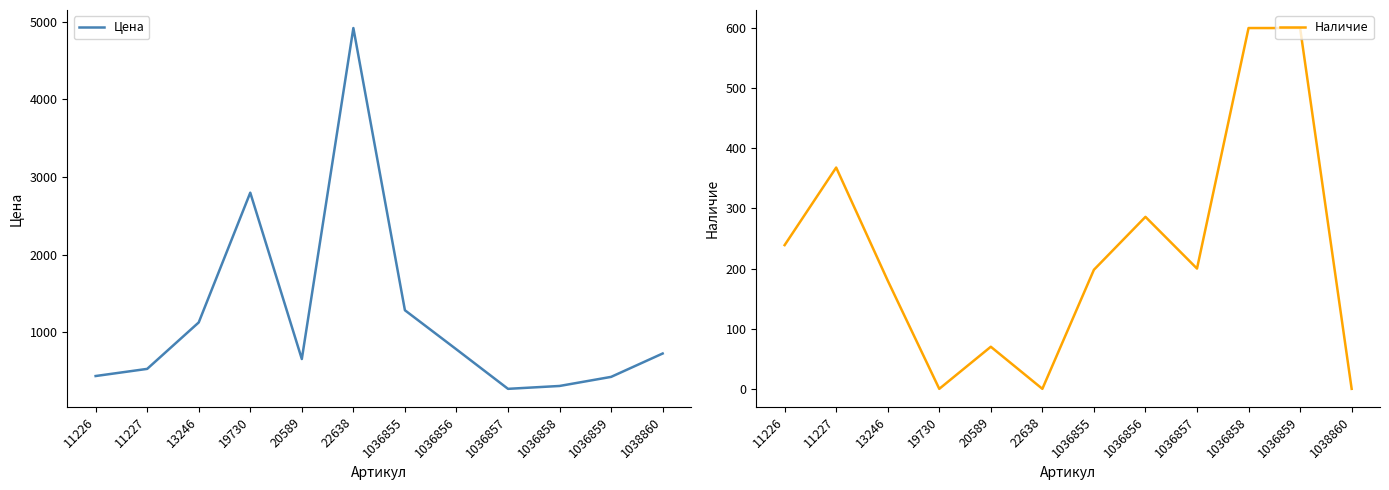

True or false: Наличие has a value of 112 at 1036857.

False